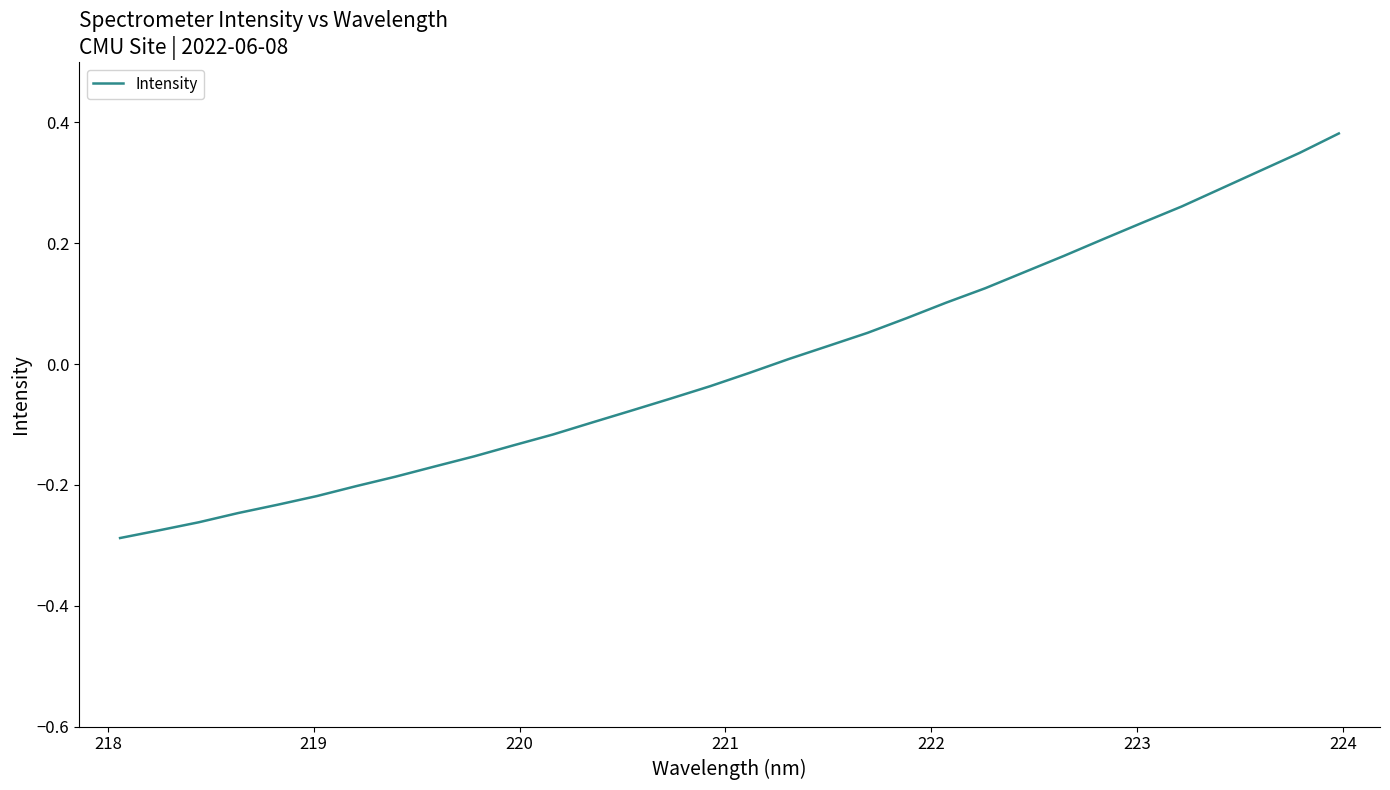

How many lines are shown in the chart?

1